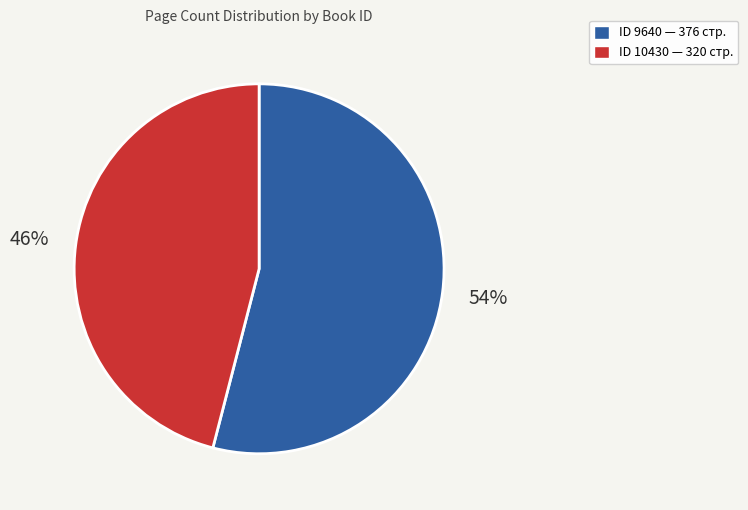

Is there a majority slice in this chart?

Yes